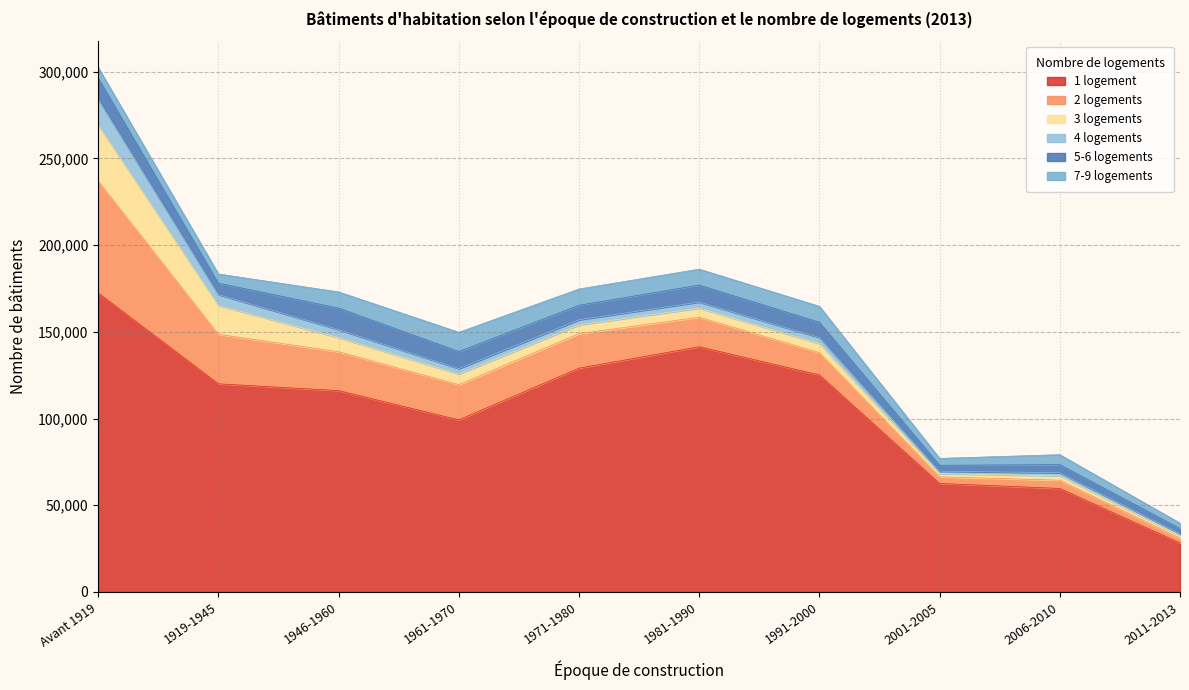

True or false: 2 logements and 7-9 logements cross at least once.

True